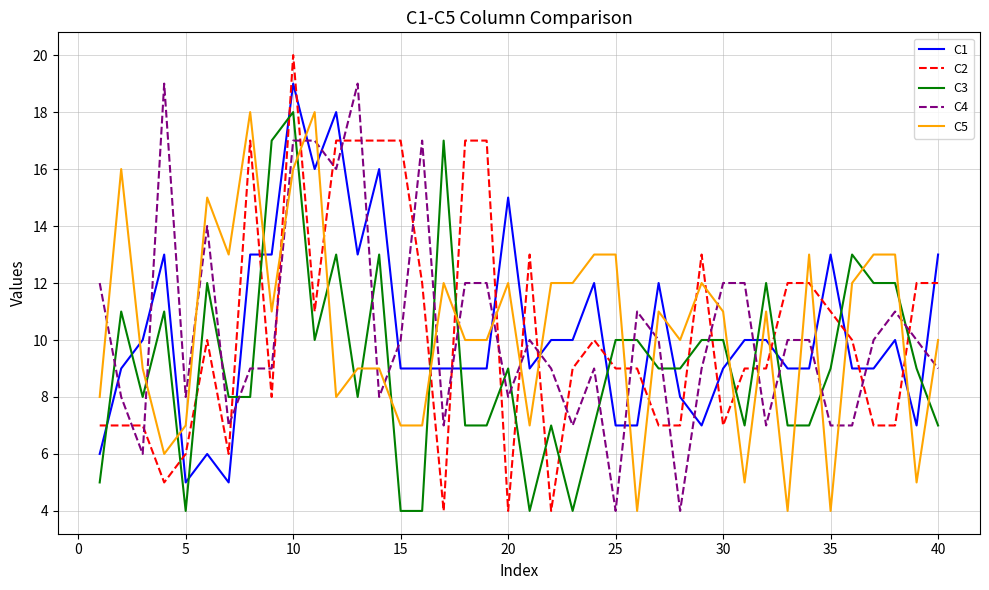

True or false: C5 and C1 cross at least once.

True